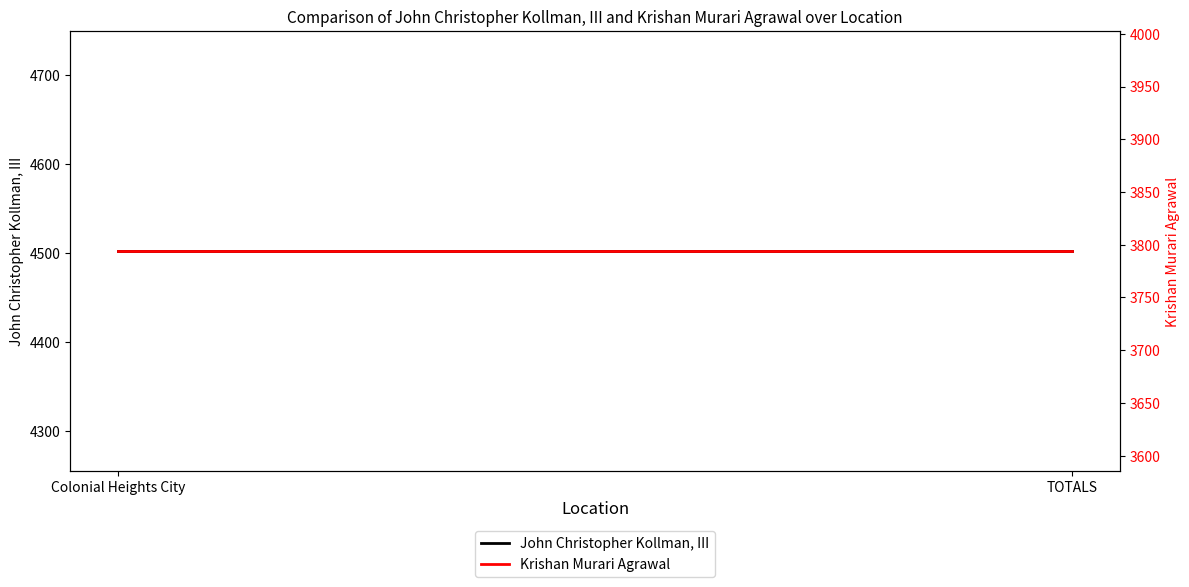

What is the label of the 2nd point from the right?

Colonial Heights City